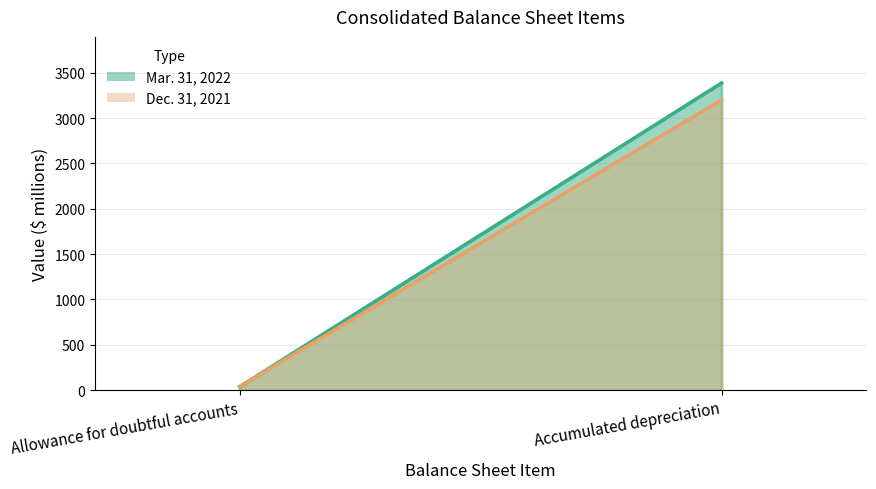

Is it true that Mar. 31, 2022 equals 4703 at Accumulated depreciation?

False